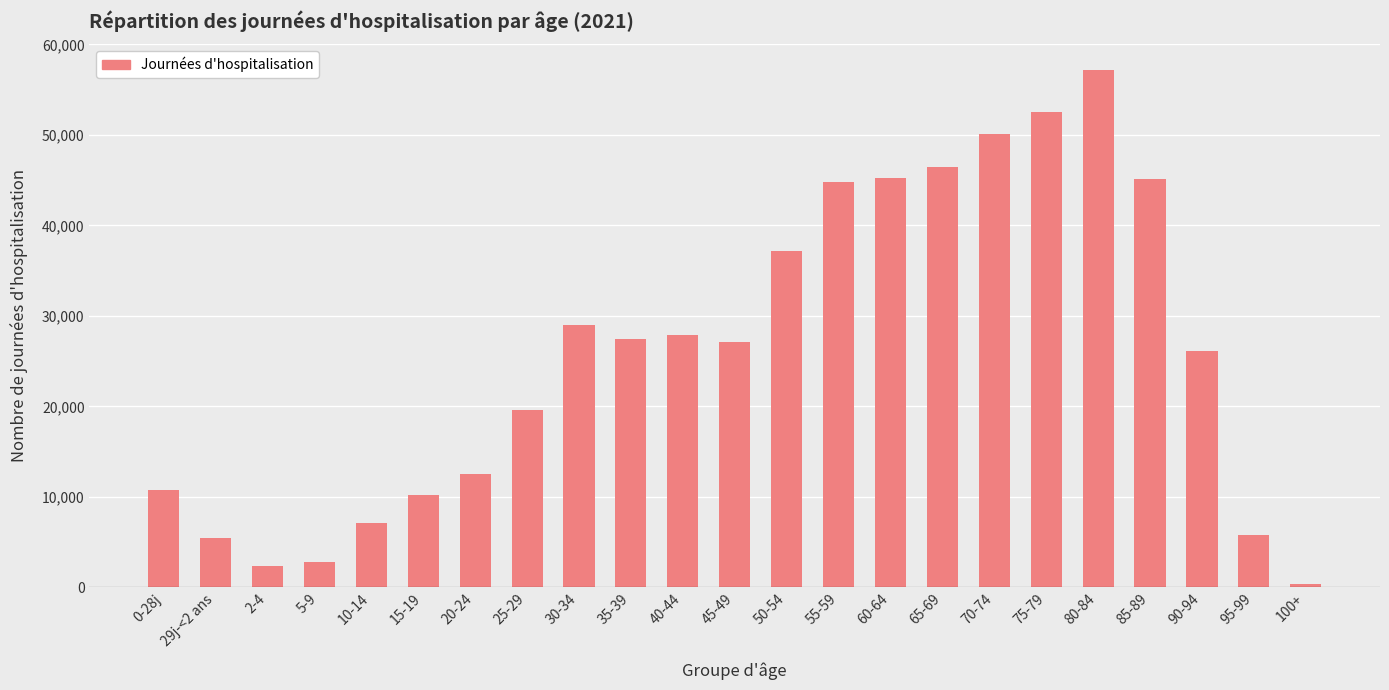

What is the difference between the maximum and minimum values?

56723